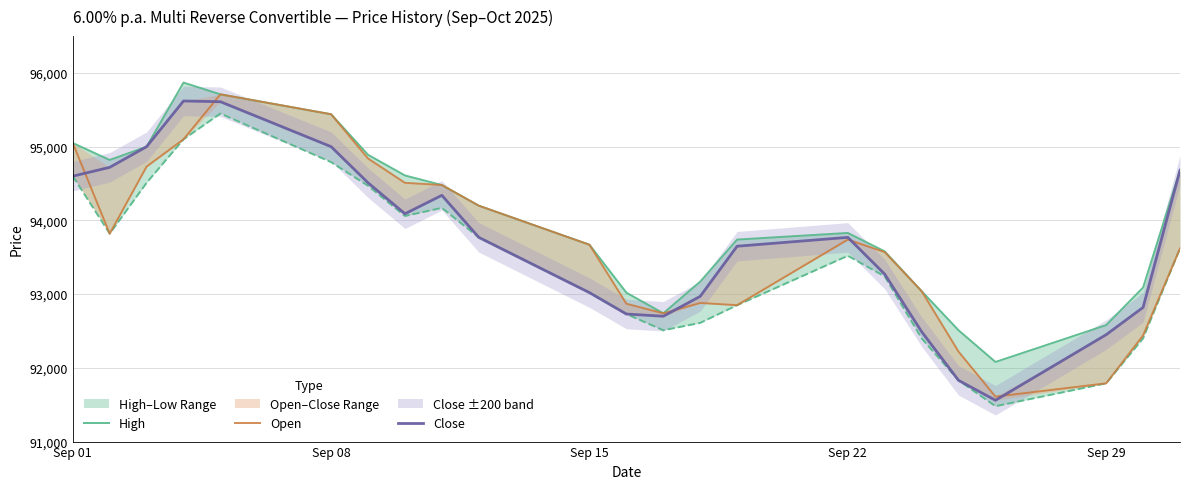

True or false: High and Close intersect in this chart.

False